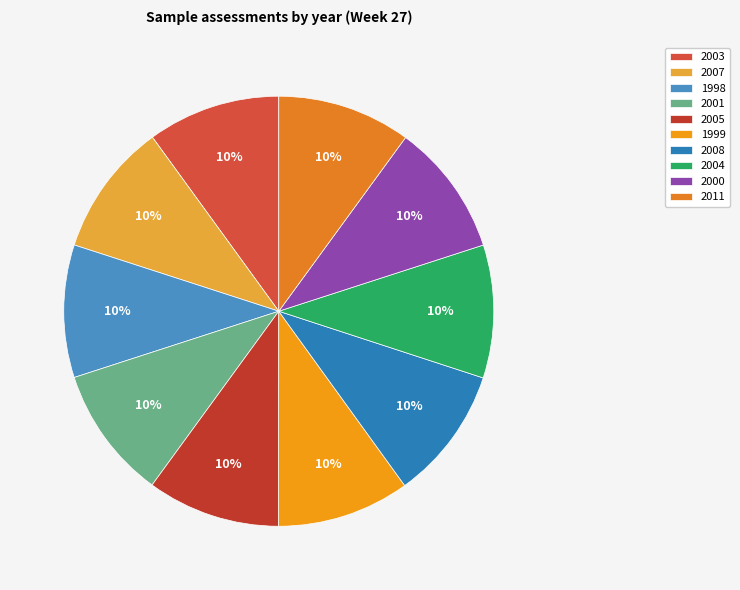

What is the total percentage of 1999 and 2011?

20.0%